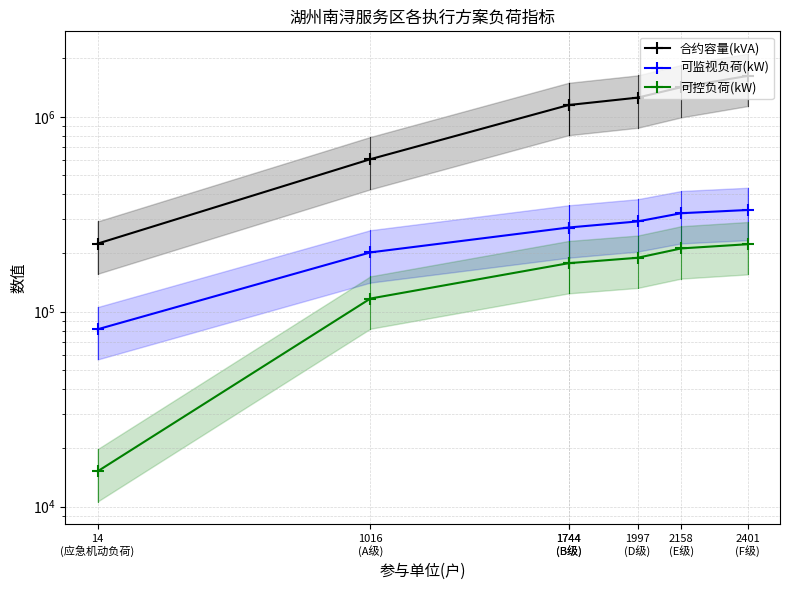

What is the sum of the 可监视负荷(kW) values at 1744
(B级) and 1744
(B级)?

540733.4